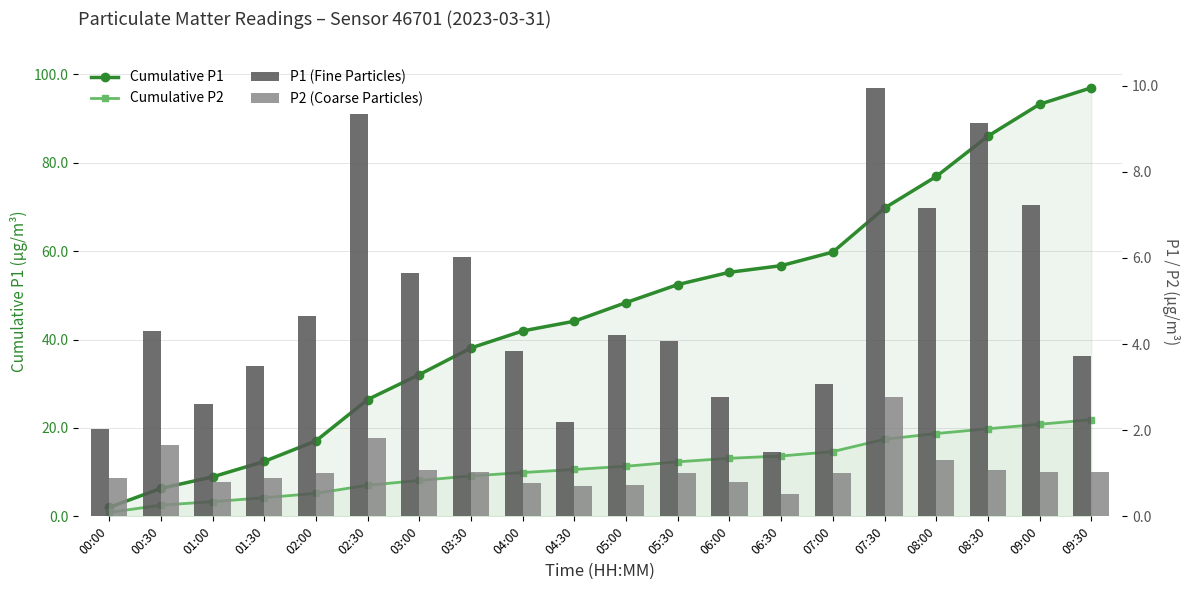

Is the value of Cumulative P1 at 08:30 greater than the value of P1 (Fine Particles) at 00:30?

Yes